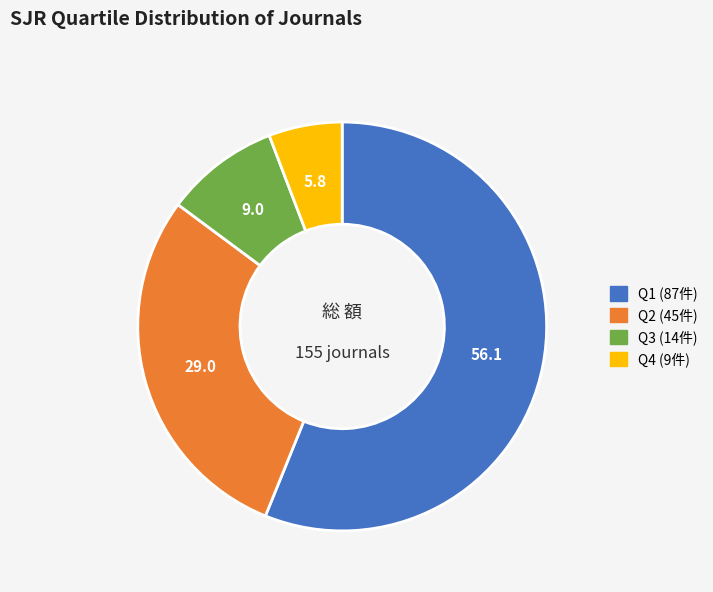

Rank the categories by value from highest to lowest.

Q1, Q2, Q3, Q4